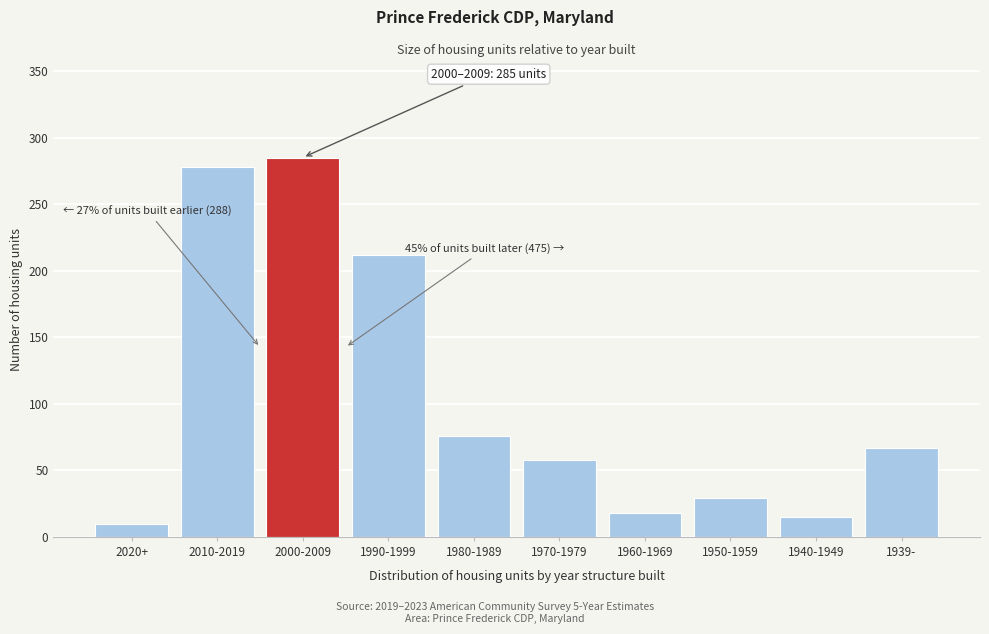

Reading left to right, transcribe all the data shown in this chart.

2020+=10	2010-2019=278	2000-2009=285	1990-1999=212	1980-1989=76	1970-1979=58	1960-1969=18	1950-1959=29	1940-1949=15	1939-=67